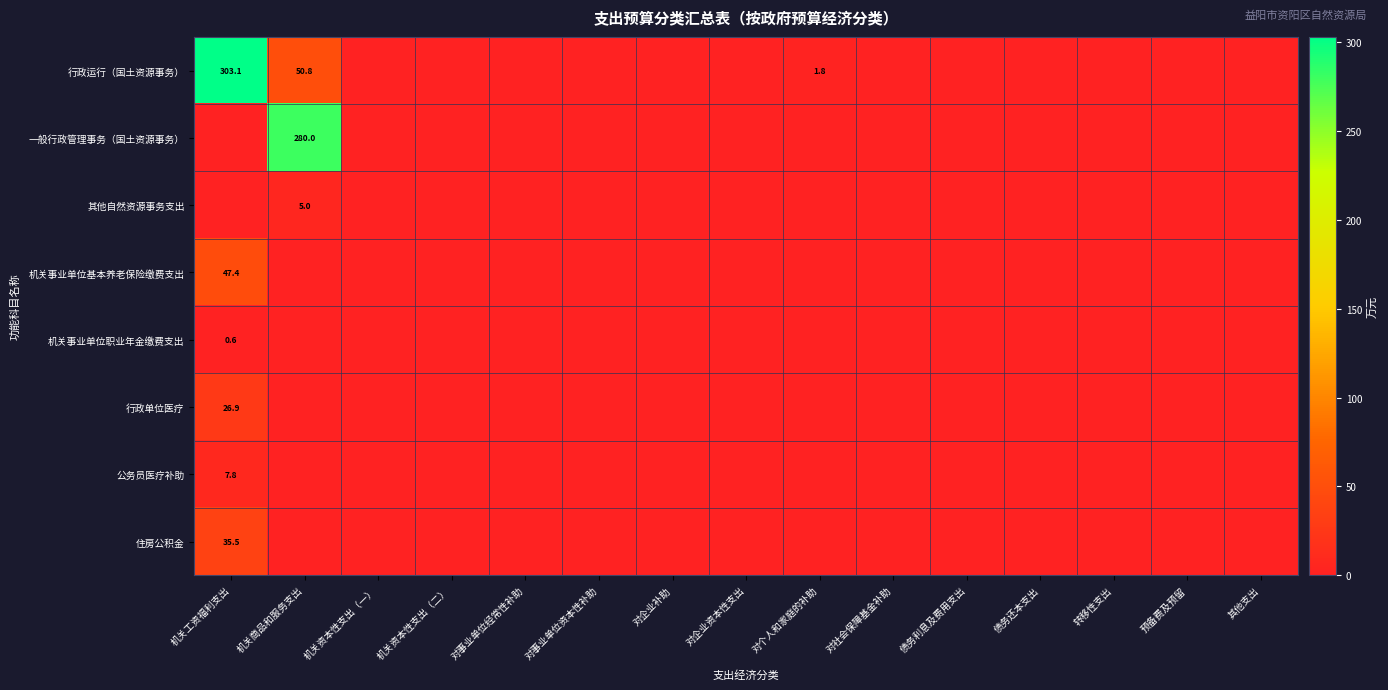

At 机关资本性支出（二）, list the series in order from largest to smallest.

行政运行（国土资源事务）, 一般行政管理事务（国土资源事务）, 其他自然资源事务支出, 机关事业单位基本养老保险缴费支出, 机关事业单位职业年金缴费支出, 行政单位医疗, 公务员医疗补助, 住房公积金